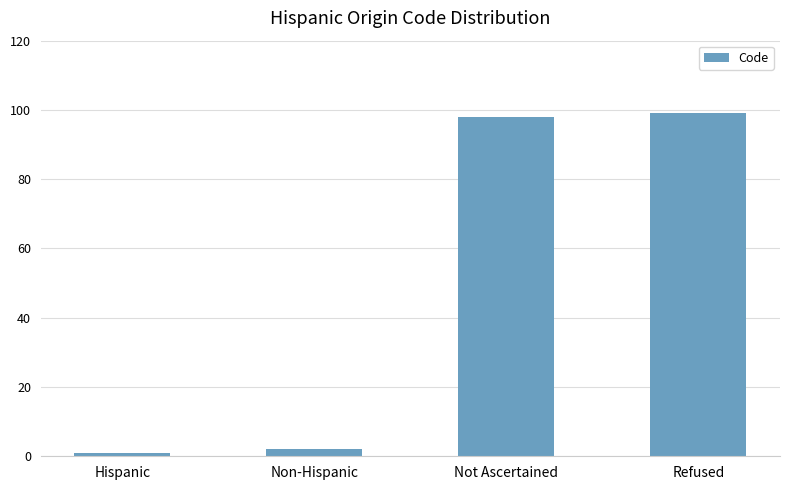

What is the difference between the maximum and minimum values?

98